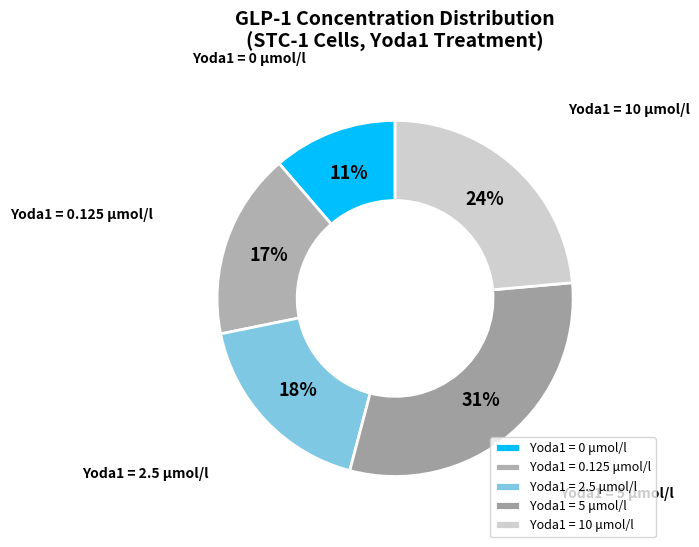

Is there a majority slice in this chart?

No